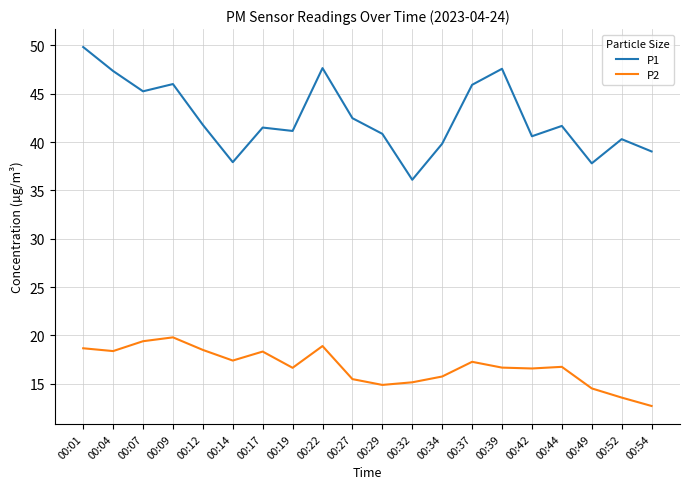

At which category is the sum across all series the highest?

00:01